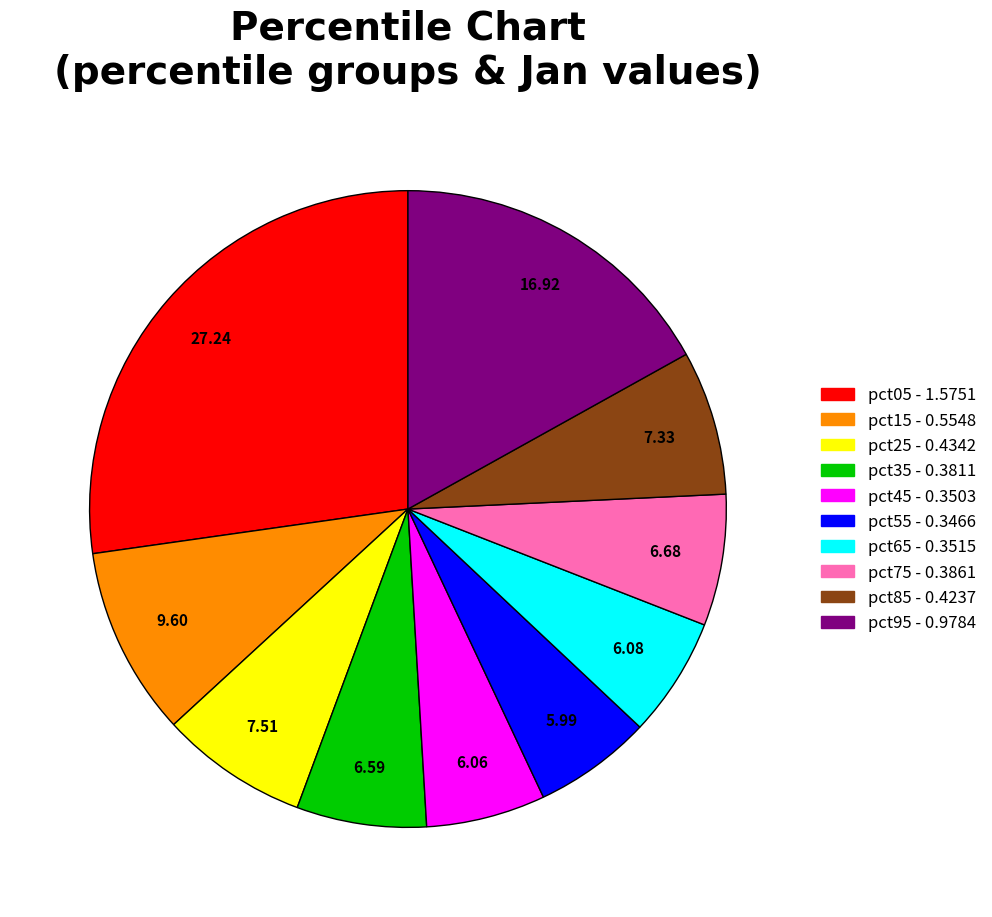

How many segments does this pie chart have?

10